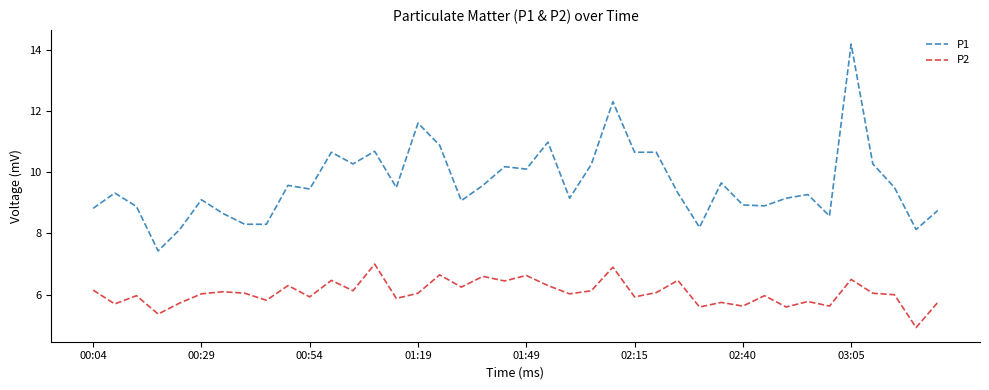

At how many categories does at least one series exceed 9?

27